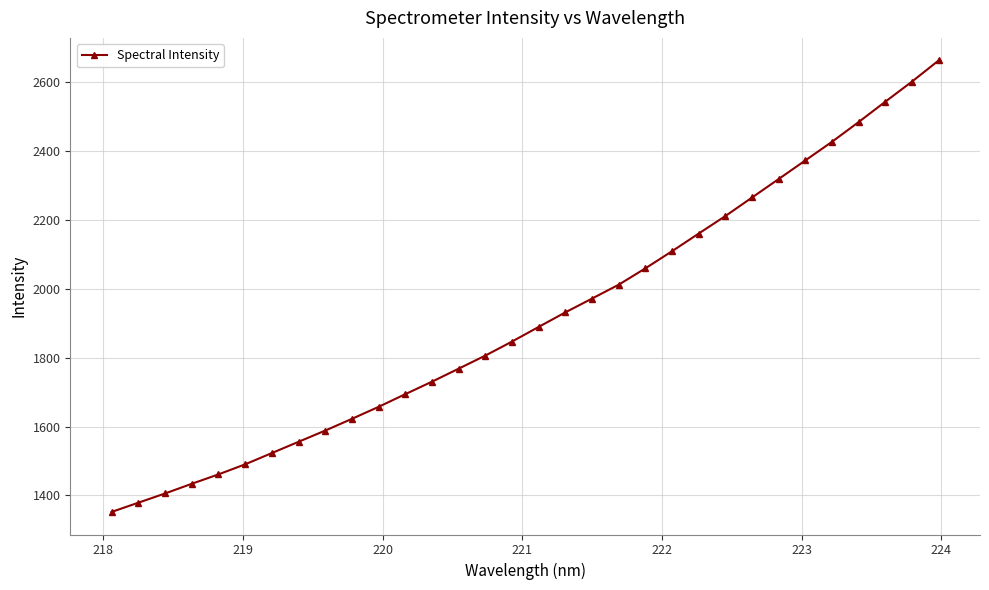

What is the value of the 28th point from the left?

2426.8